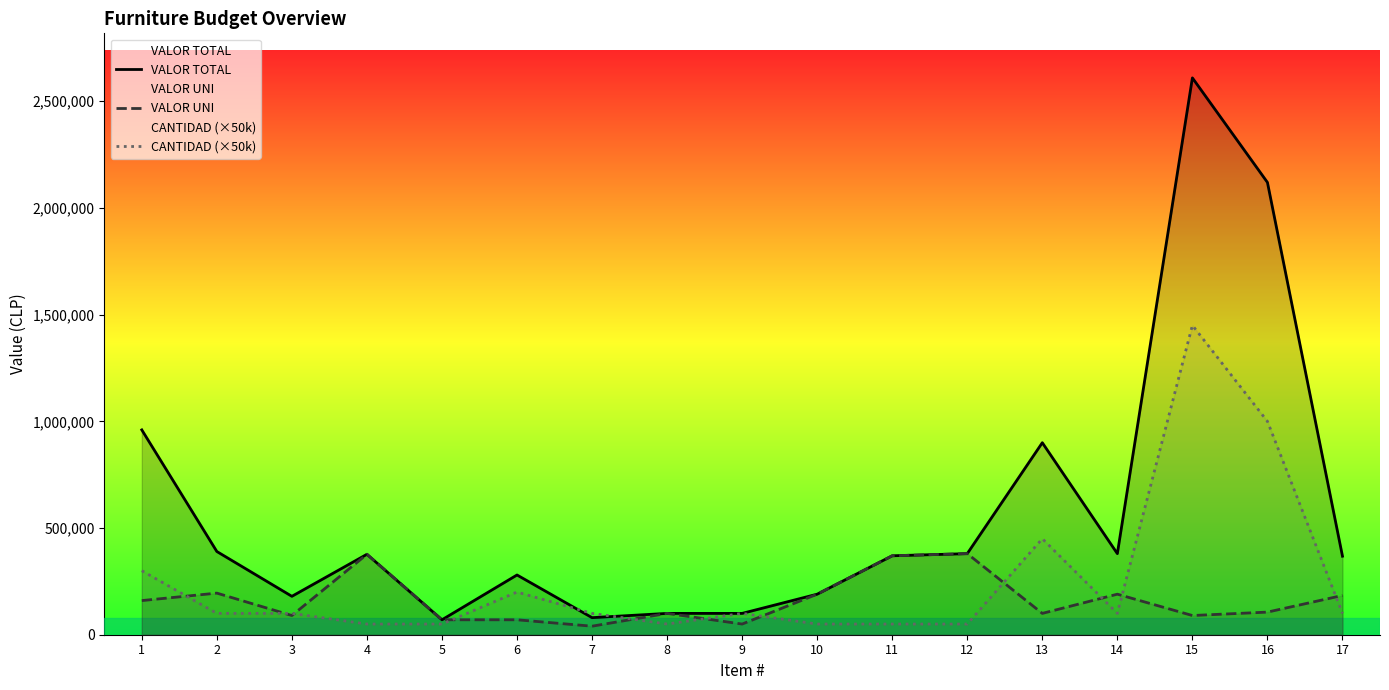

True or false: CANTIDAD (×50k) and VALOR UNI intersect in this chart.

True